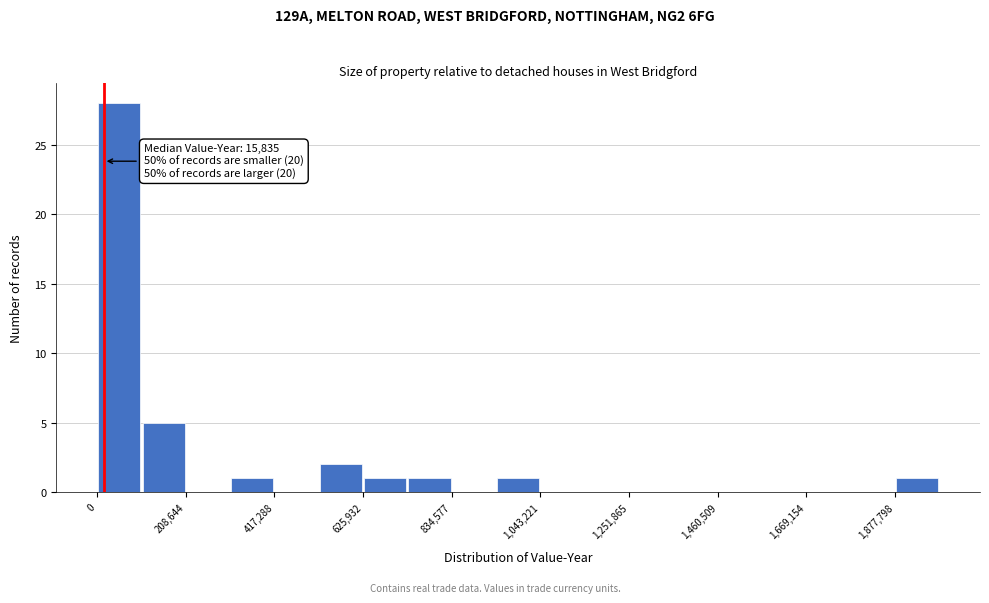

Around what value on the x-axis is the tallest bar? Give the approximate position of its centre, as read against the axis.

50000